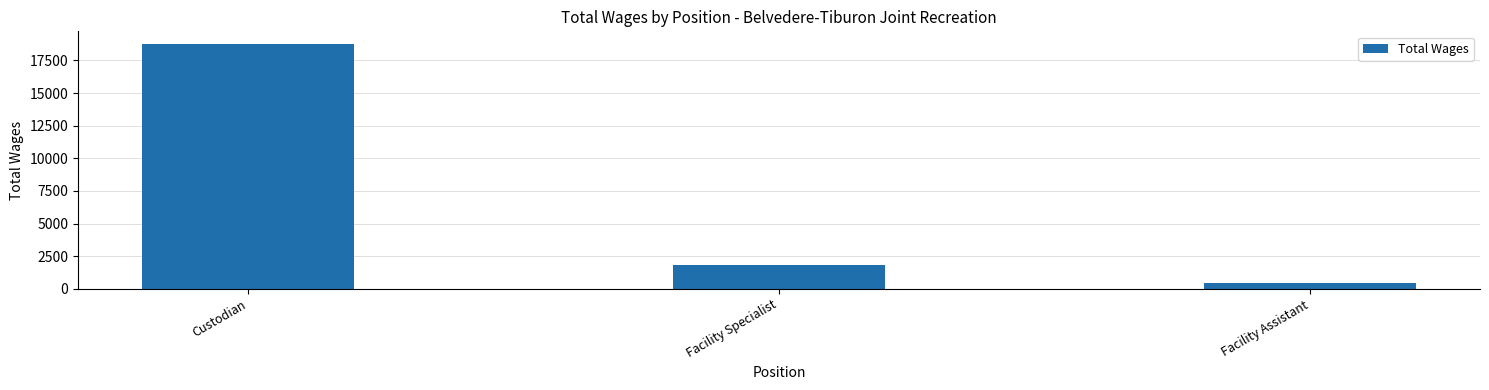

What is the difference between the values at Facility Assistant and Facility Specialist?

1370